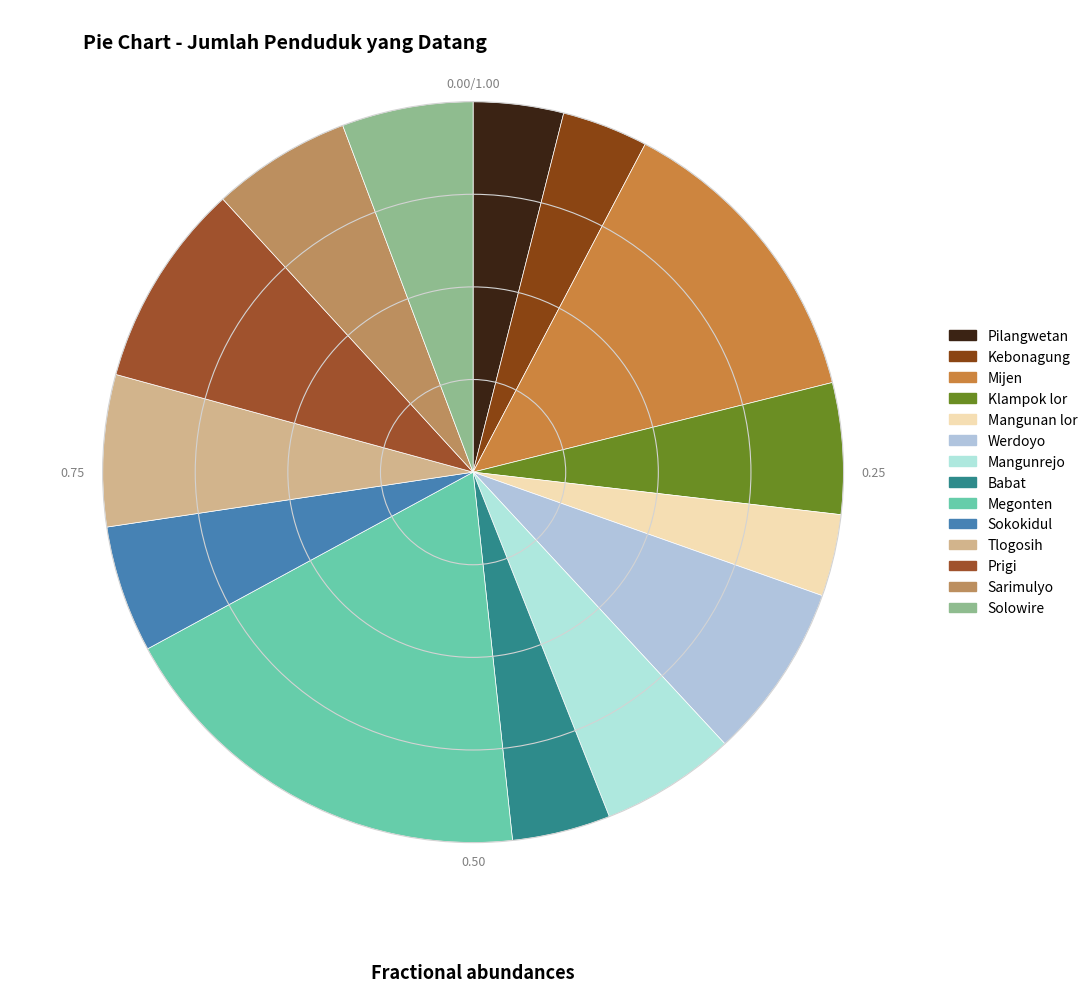

How many segments does this pie chart have?

14